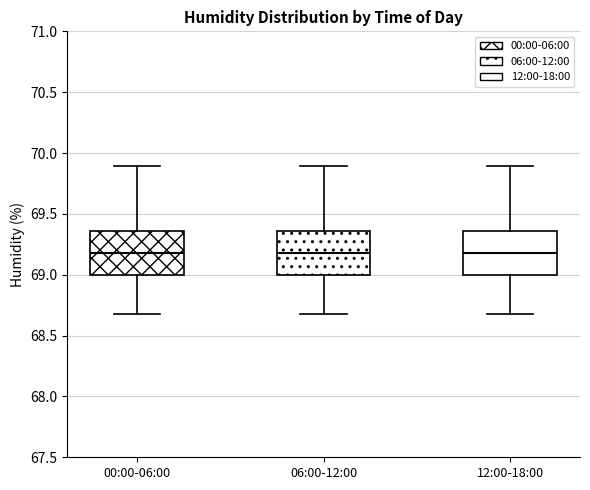

Reading left to right, transcribe this box plot: for each box, give where its median line is, the range the box spans, and where its two whiskers end, as read against the y-axis. The values are not printed on the chart, so give them approximately, as read against the axis.

00:00-06:00: median 69.20, box 69.00 to 69.35, whiskers 68.70 to 69.90
06:00-12:00: median 69.20, box 69.00 to 69.35, whiskers 68.70 to 69.90
12:00-18:00: median 69.20, box 69.00 to 69.35, whiskers 68.70 to 69.90